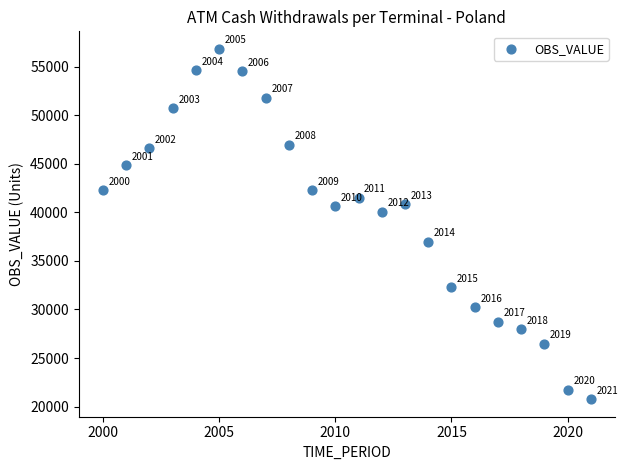

What Y value in the scatter plot is closest to 38798?

40055.8